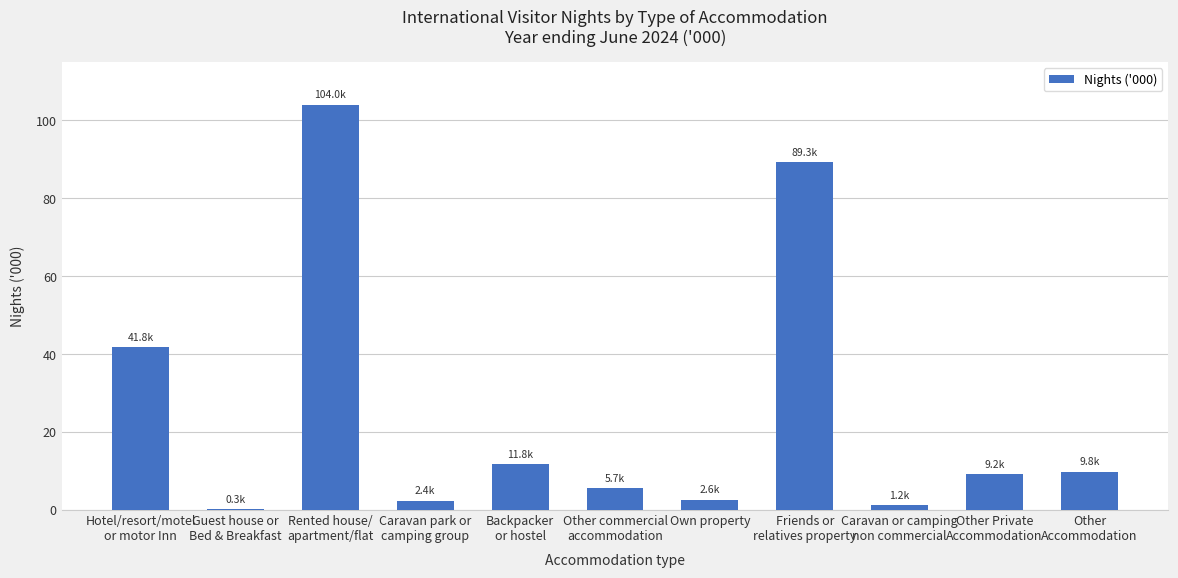

At which label does the data first exceed 9246?

Hotel/resort/motel
or motor Inn